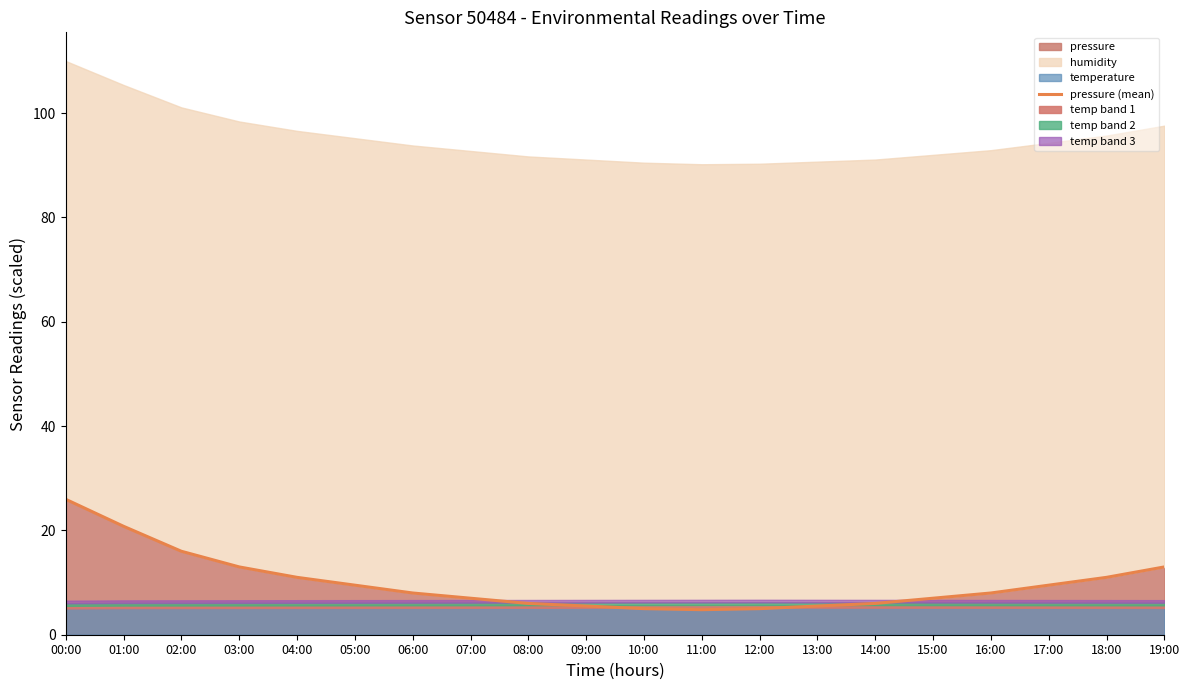

At which label does the data first exceed 8?

00:00